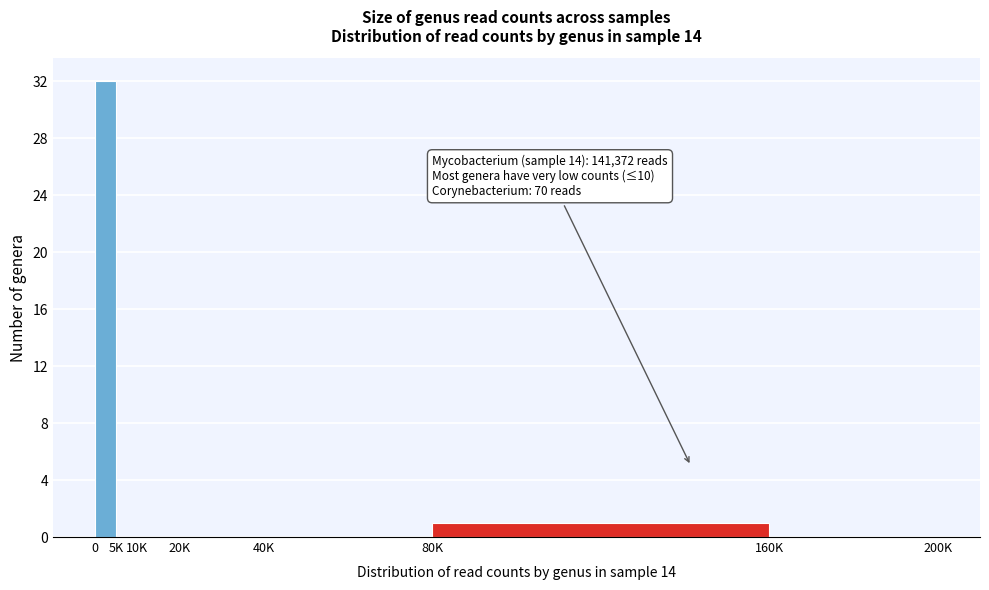

Reading left to right, transcribe all the data shown in this chart.

0=32	5K=0	10K=0	20K=0	40K=0	80K=1	160K=0